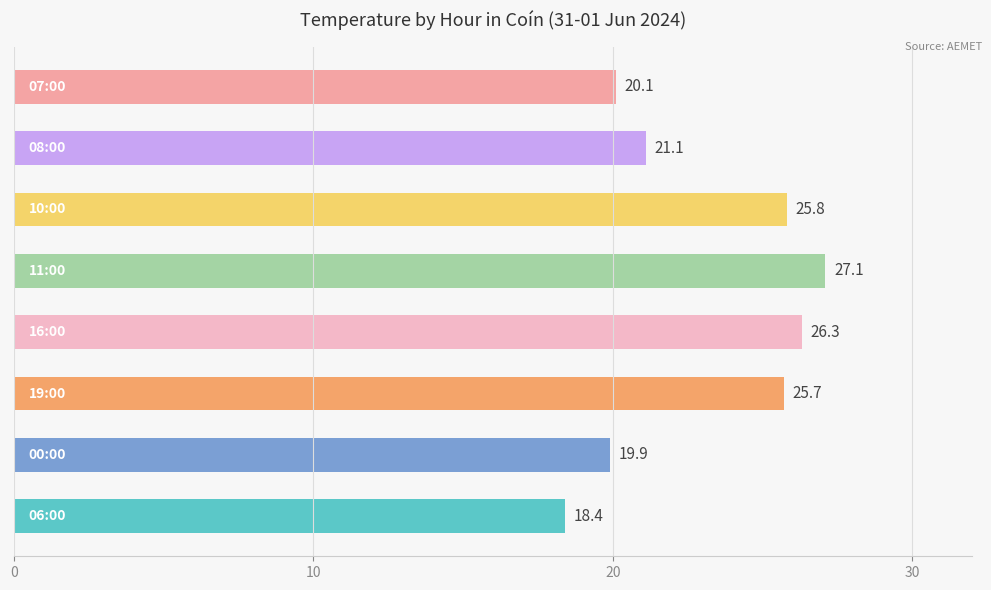

What is the smallest value displayed?

18.4